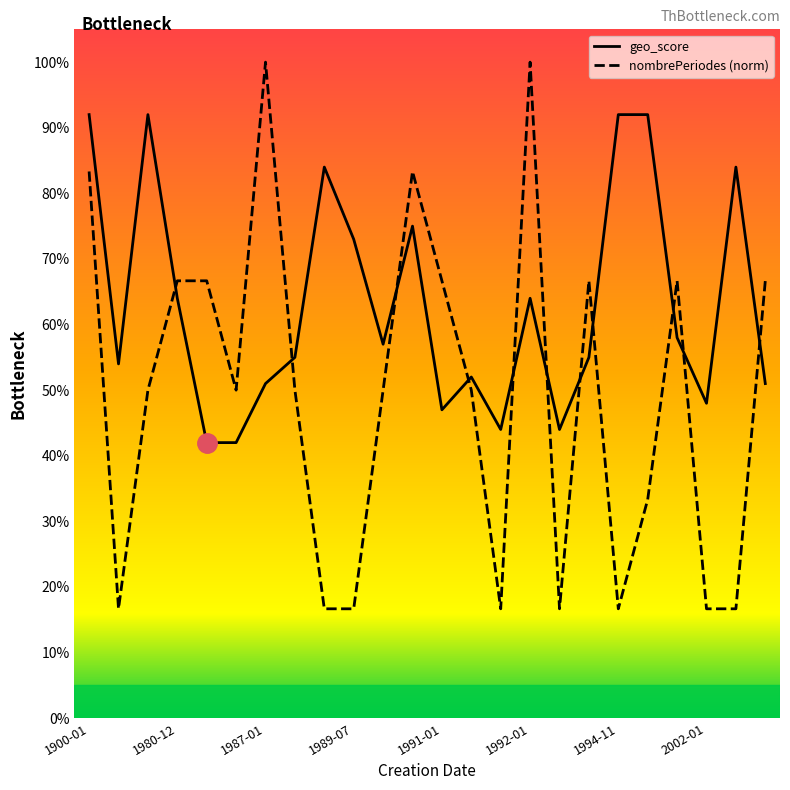

Is this an area chart (filled region under the line)?

No